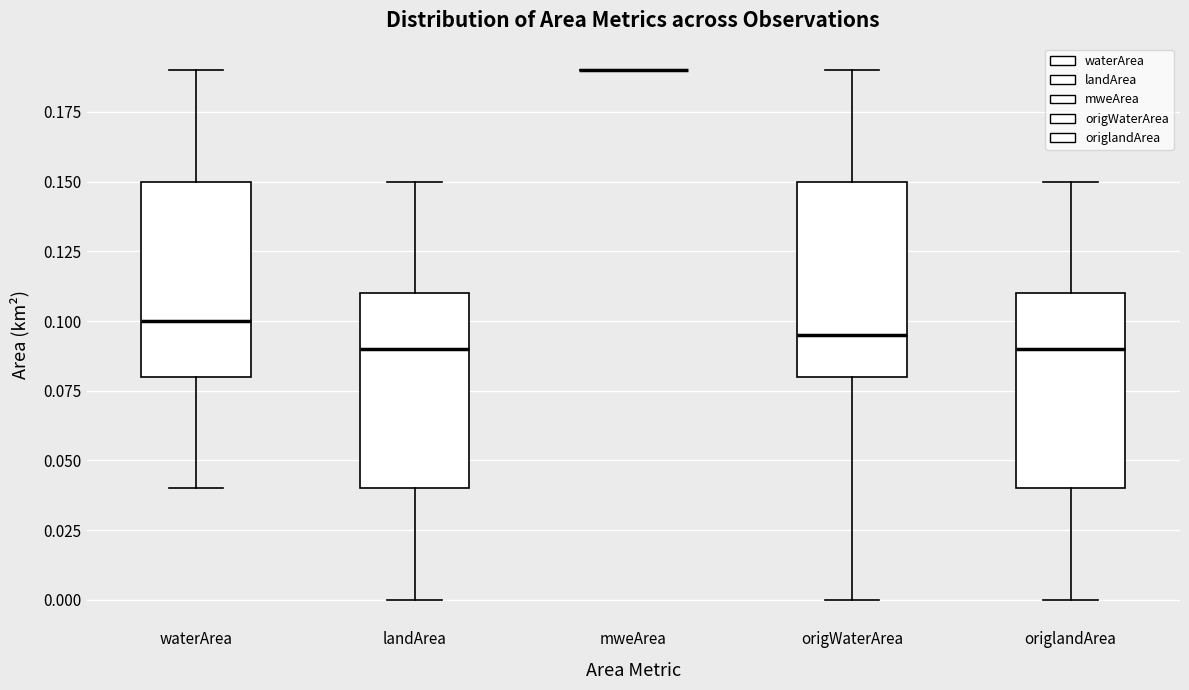

Reading left to right, transcribe this box plot: for each box, give where its median line is, the range the box spans, and where its two whiskers end, as read against the y-axis. The values are not printed on the chart, so give them approximately, as read against the axis.

waterArea: median 0.100, box 0.080 to 0.150, whiskers 0.040 to 0.190
landArea: median 0.090, box 0.040 to 0.110, whiskers 0.000 to 0.150
mweArea: box collapsed to a line at 0.190, whiskers 0.190 to 0.190
origWaterArea: median 0.095, box 0.080 to 0.150, whiskers 0.000 to 0.190
origlandArea: median 0.090, box 0.040 to 0.110, whiskers 0.000 to 0.150